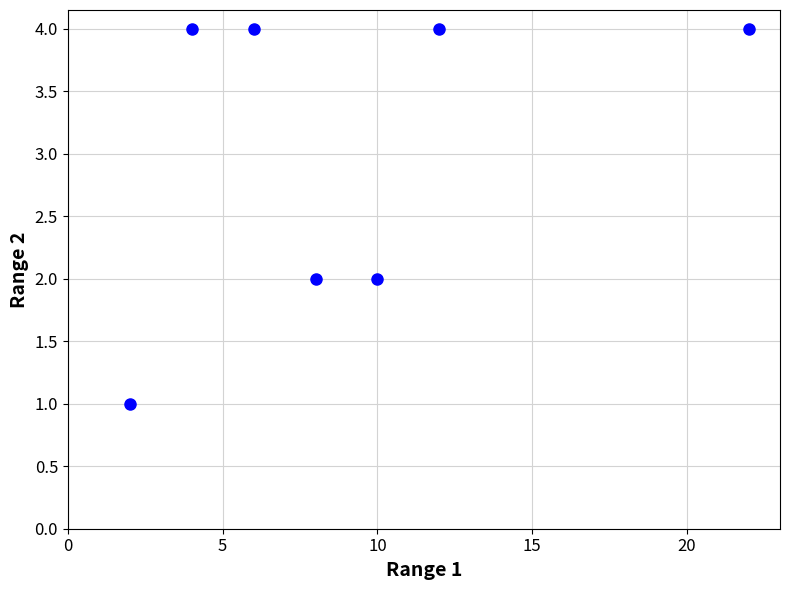

What is the range of Y values (max minus min)?

3